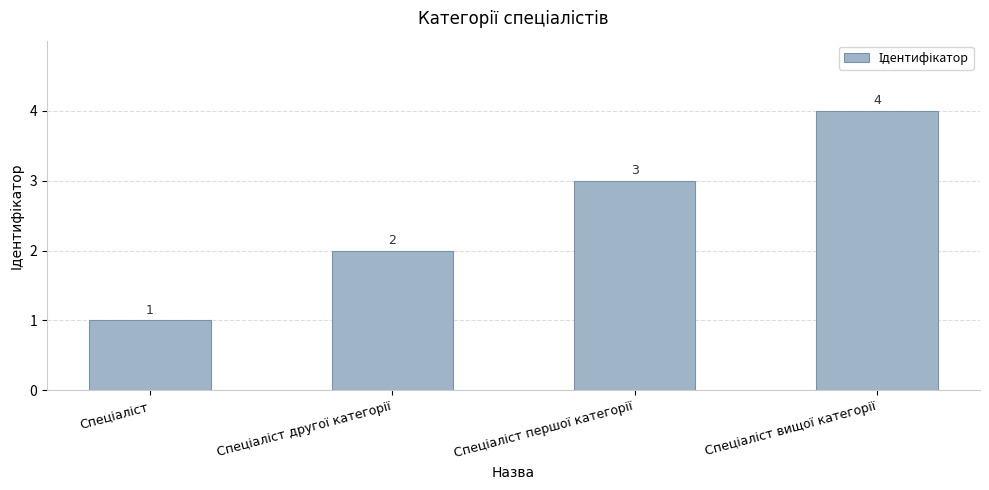

What is the greatest value displayed?

4